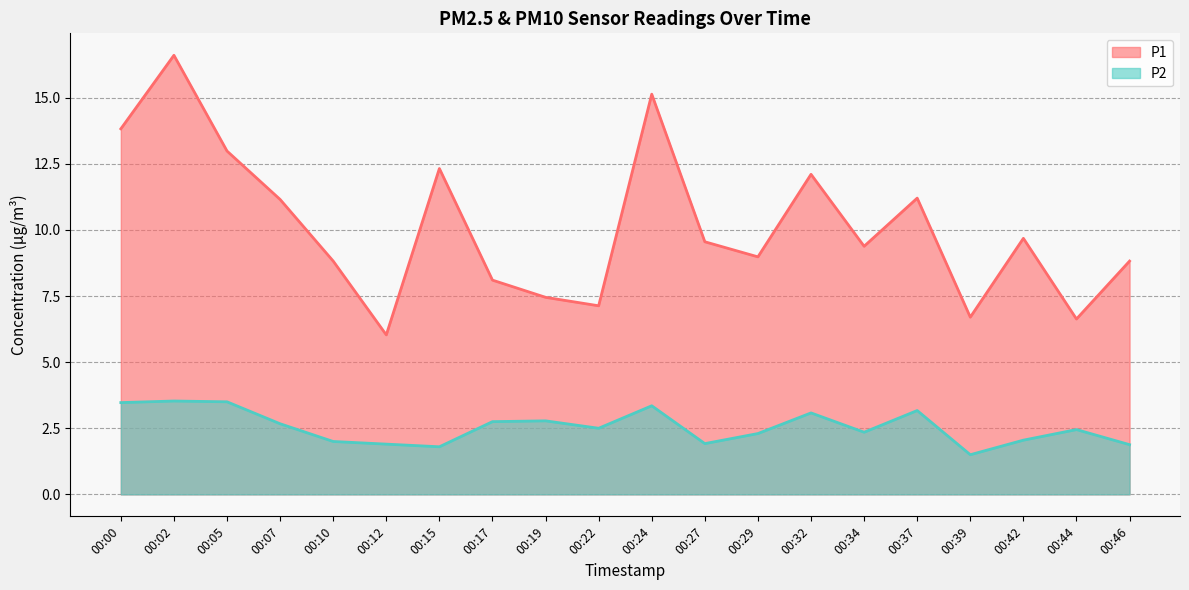

List the series in order of their peak value, lowest first.

P2, P1